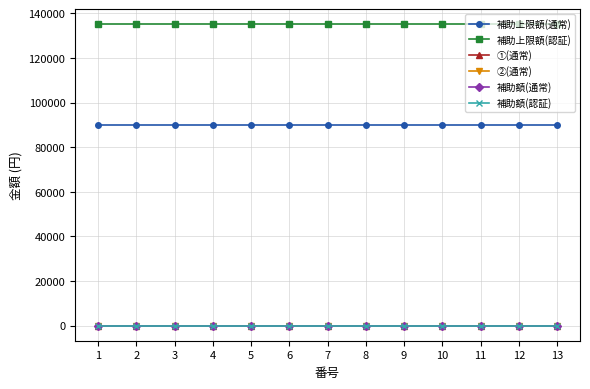

What is the total value across all series at 10?

225000